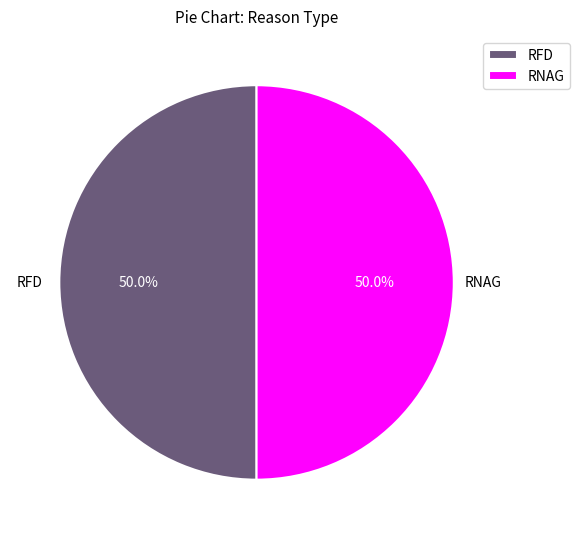

What is the ratio of the value at RNAG to the value at RFD?

1.0